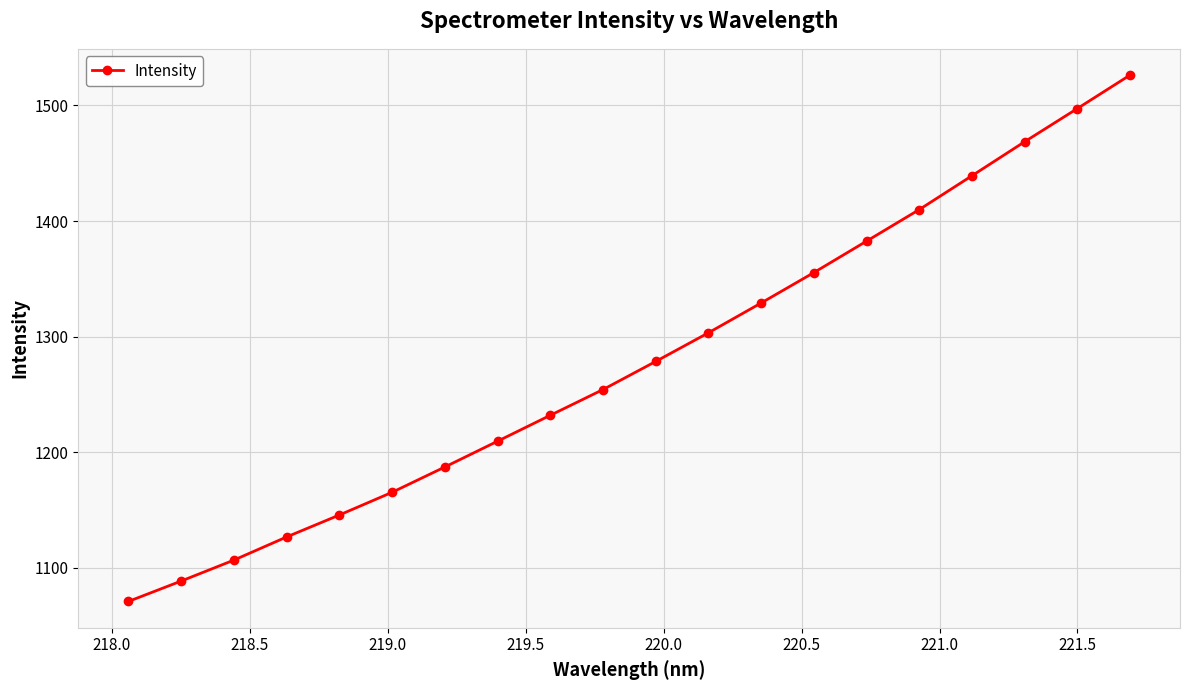

Reading left to right, transcribe all the data shown in this chart.

1070.9	1088.5	1106.7	1126.7	1145.7	1165.3	1187.2	1209.5	1231.9	1254.2	1278.5	1303.3	1329.1	1355.4	1382.6	1409.9	1439.2	1468.6	1497.3	1526.2